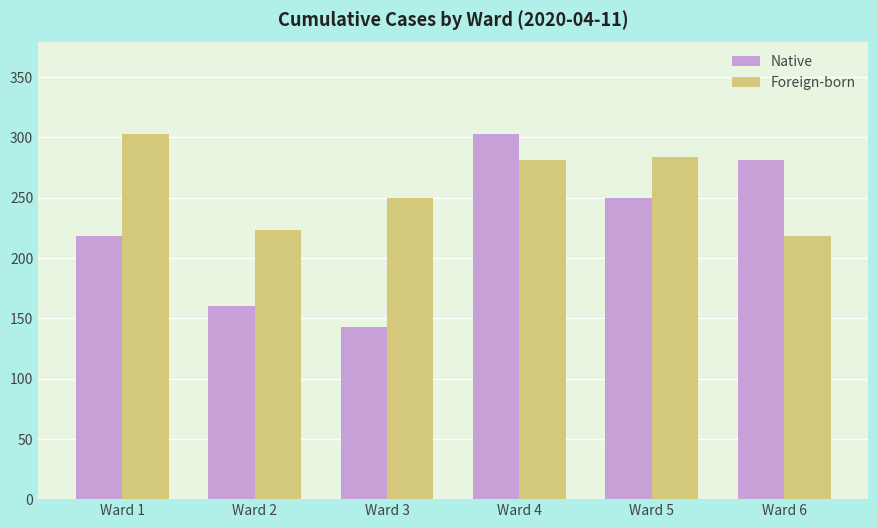

How many groups of bars are there?

6